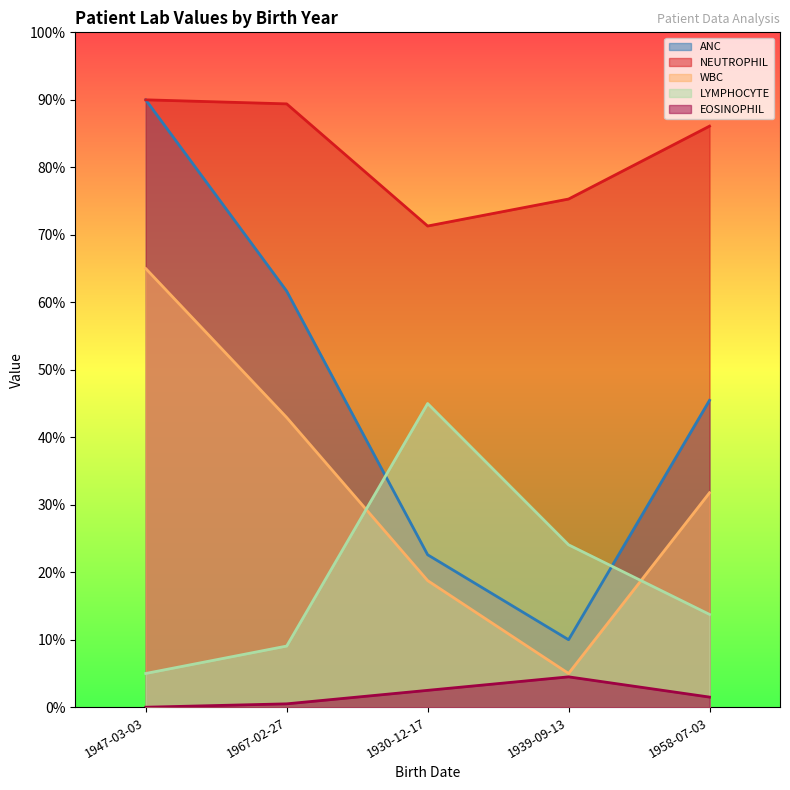

Reading left to right, what are all the values shown in this chart?

WBC: 65.0	42.9	18.8	5.0	31.8
NEUTROPHIL: 90.0	89.4	71.3	75.3	86.1
EOSINOPHIL: 0.0	0.5	2.5	4.5	1.5
LYMPHOCYTE: 5.0	9.1	45.0	24.1	13.7
ANC: 90.0	61.7	22.6	10.0	45.5